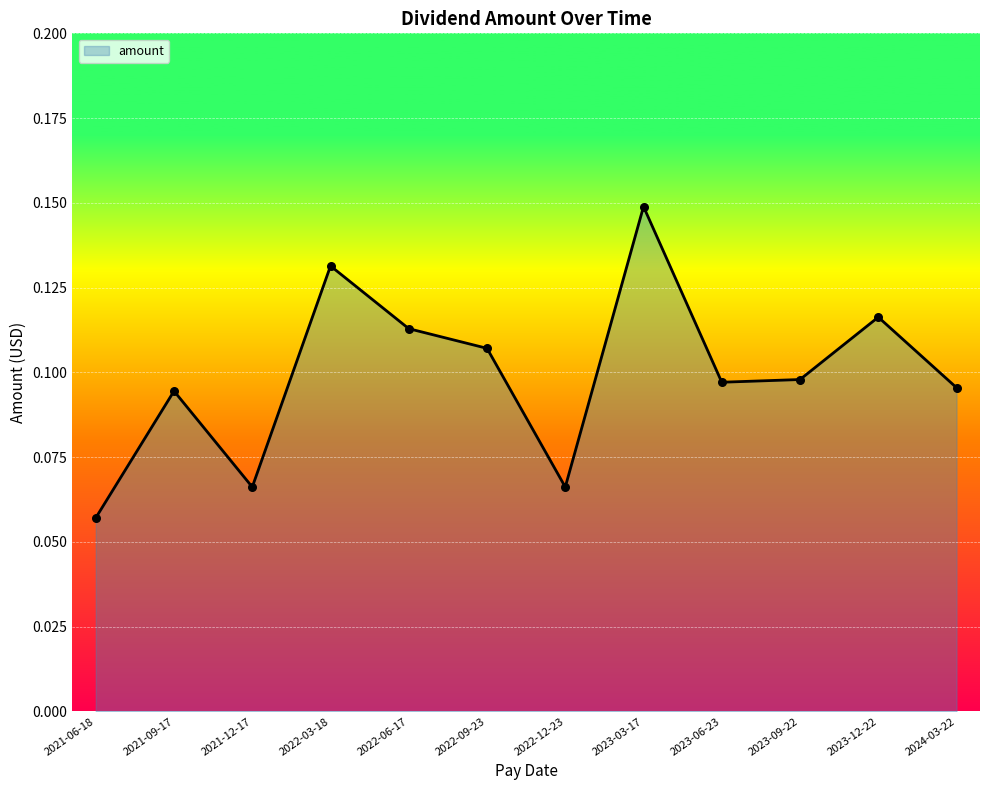

Which has a higher value, 2023-06-23 or 2024-03-22?

2023-06-23